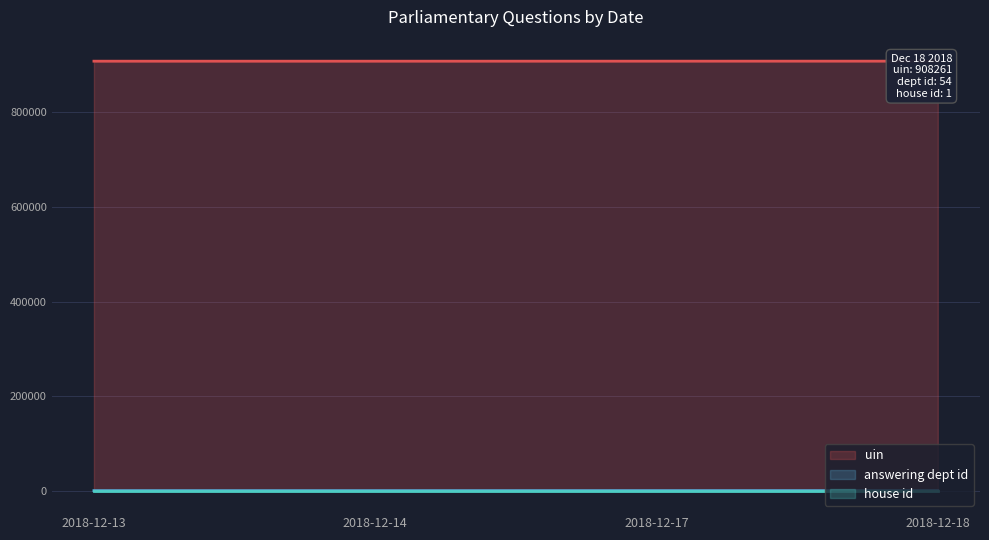

Rank the series at 2018-12-13 from lowest to highest value.

house id line, answering dept id line, uin line